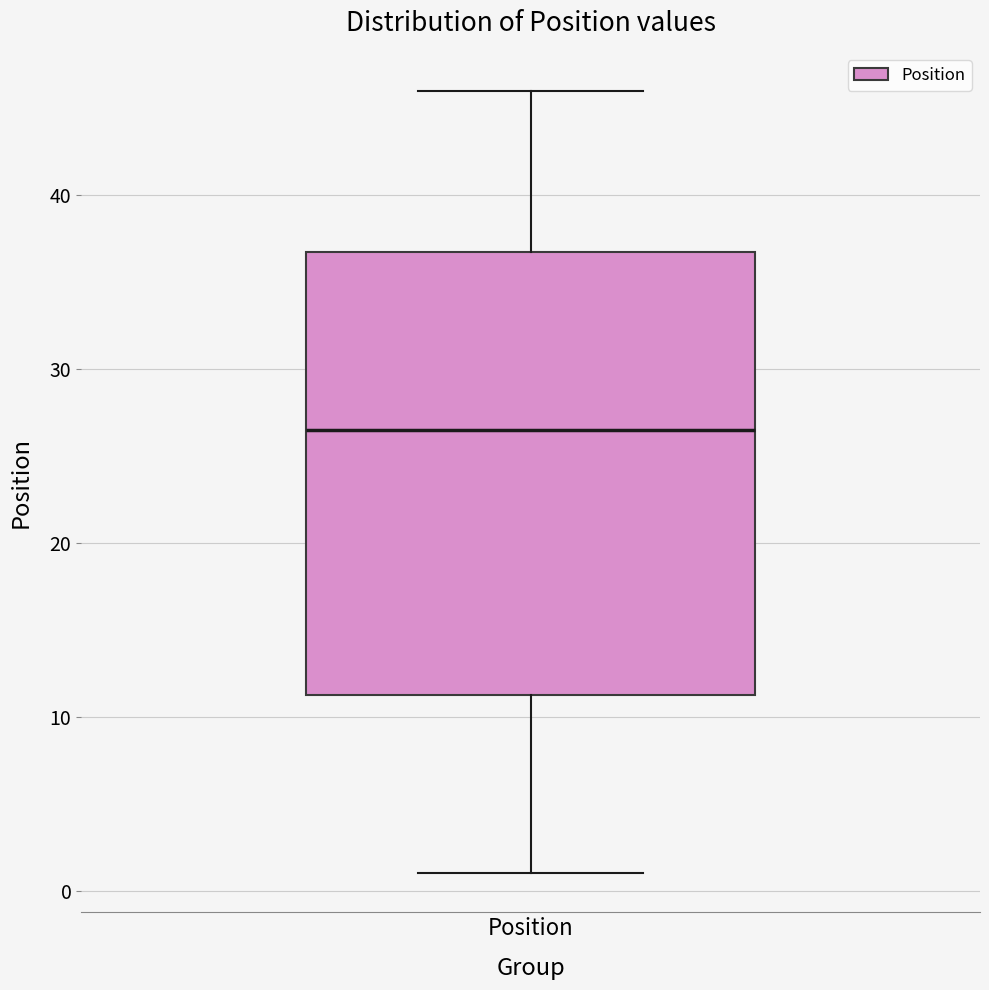

Where is the lower edge of the box for Position on the y-axis? The values are not printed on the chart, so give them approximately, as read against the axis.

11